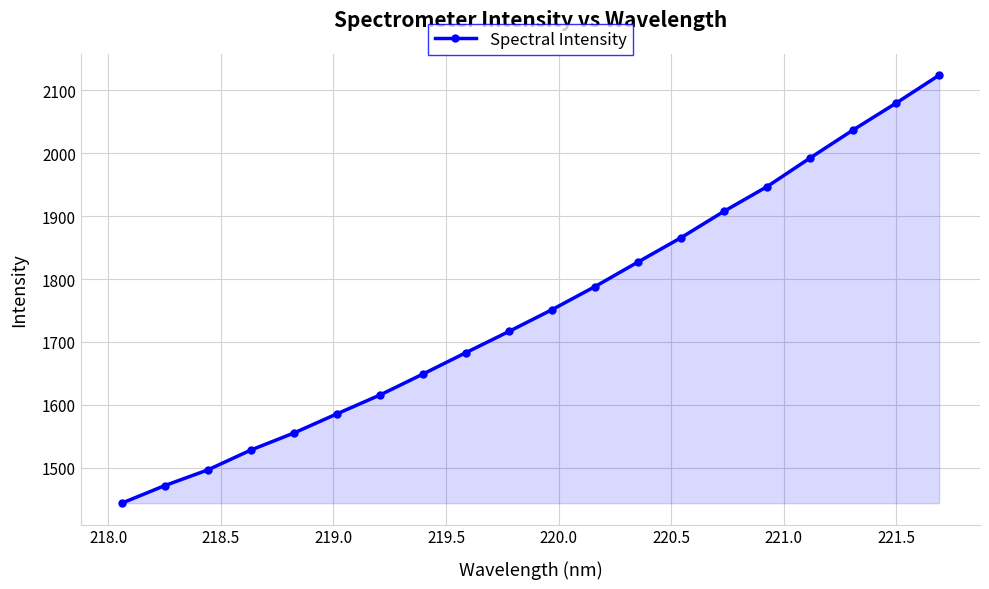

Reading right to left, extract all data points from this chart.

2124.0	2079.7	2037.0	1992.5	1947.0	1907.8	1865.8	1827.2	1788.1	1751.4	1716.8	1683.1	1649.1	1615.7	1585.8	1555.3	1528.2	1496.7	1471.7	1443.8